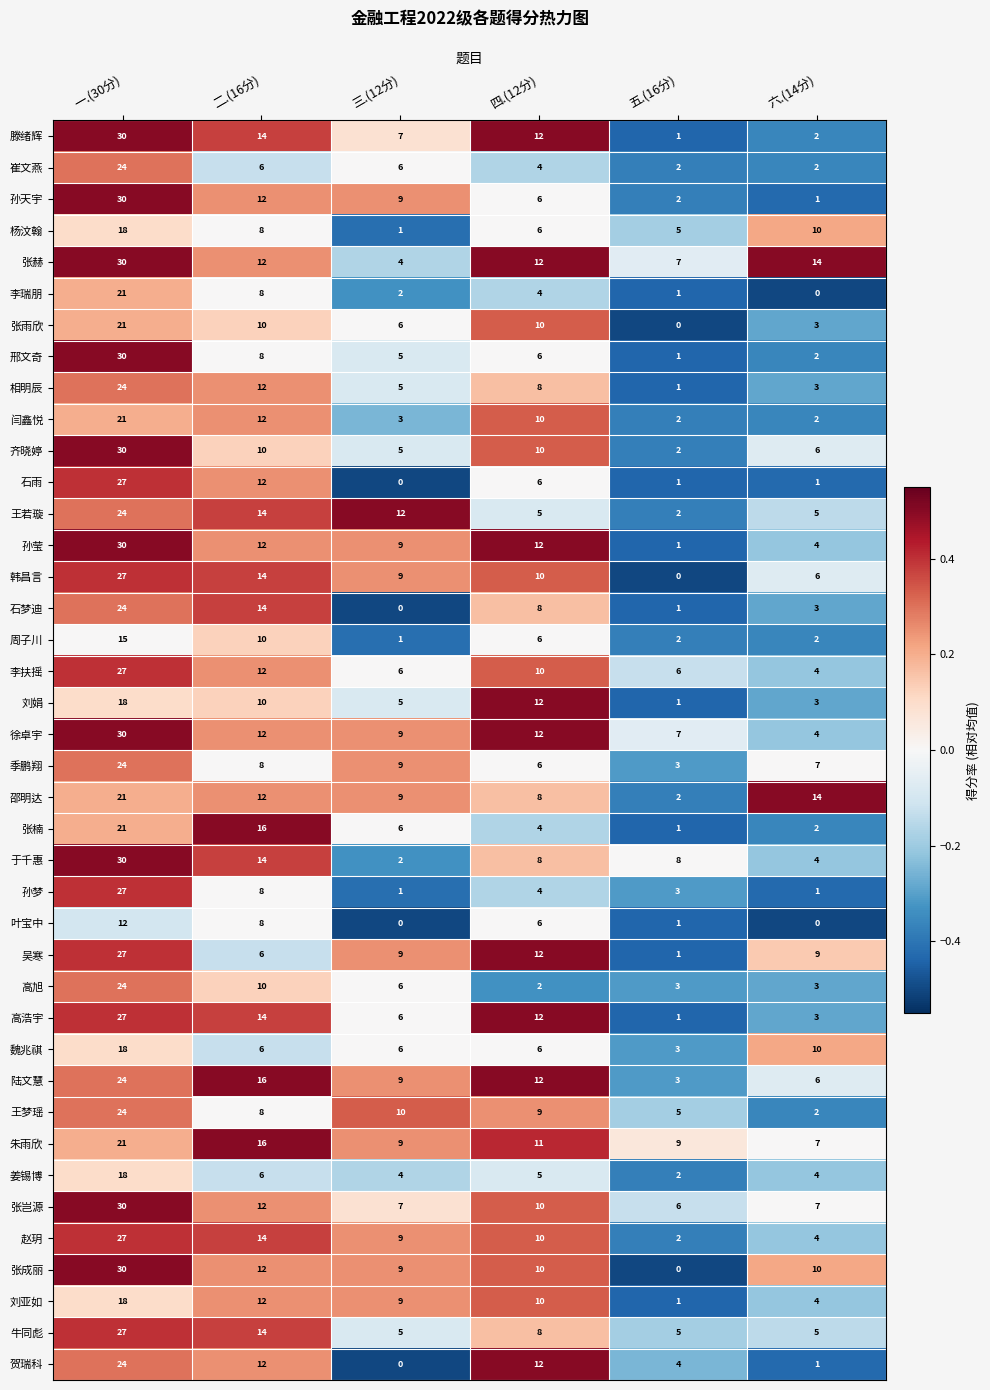

What is the difference between the highest and lowest values at 一.(30分)?

18